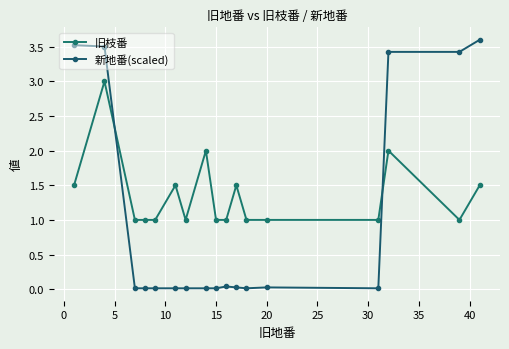

Does the chart have visible grid lines?

Yes